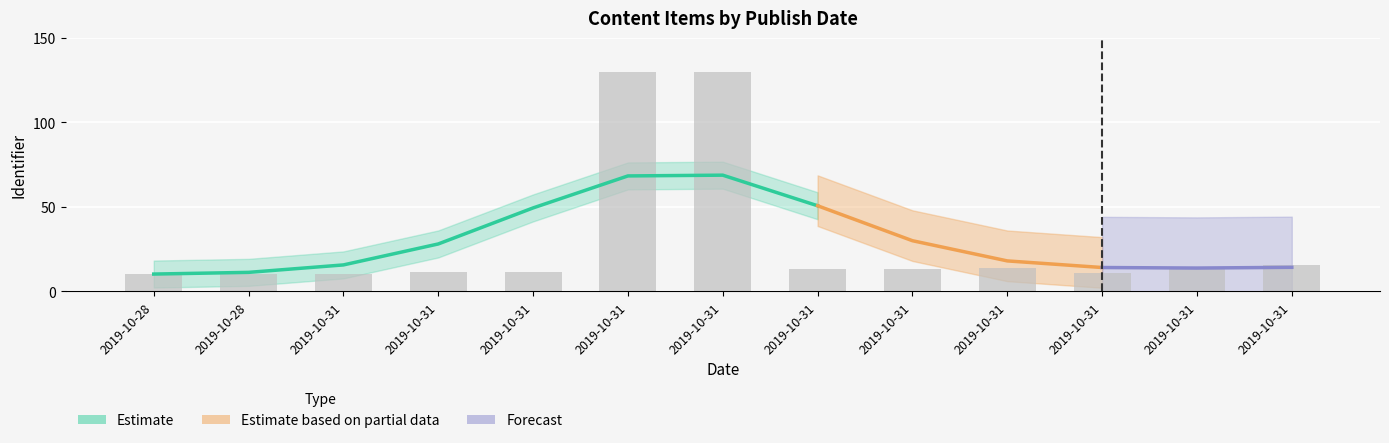

What is the difference between the maximum and minimum values?

120.0